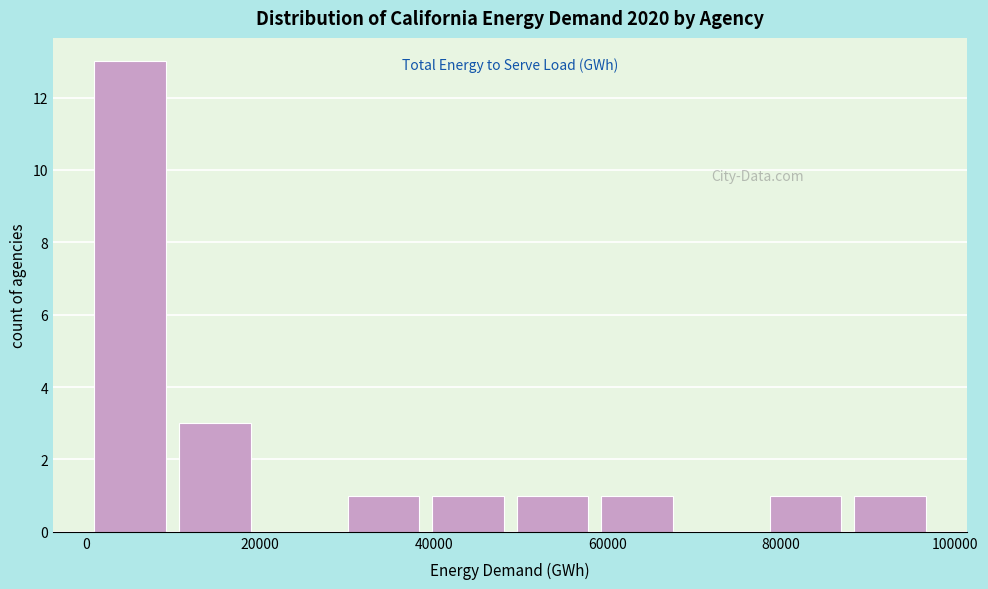

How tall is the bar that spans 30000 to 40000 on the x-axis? Neither the bar edges nor the heights are printed on the chart, so give them approximately, as read against the axes.

1